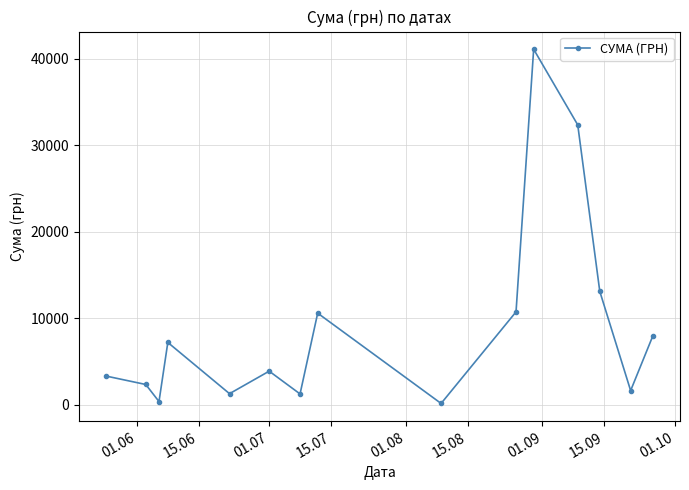

What is the value of the 12th point from the left?

32367.2